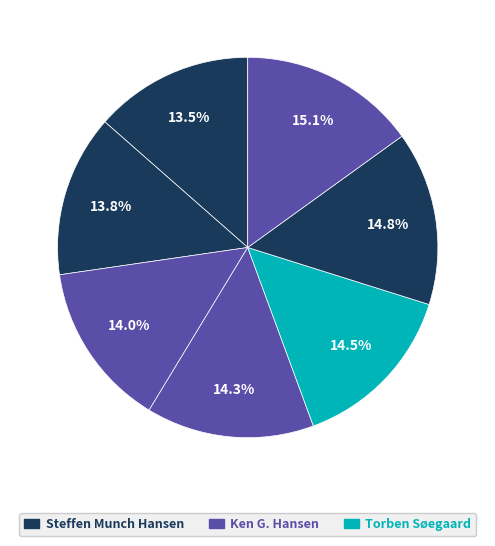

Is there a majority slice in this chart?

No